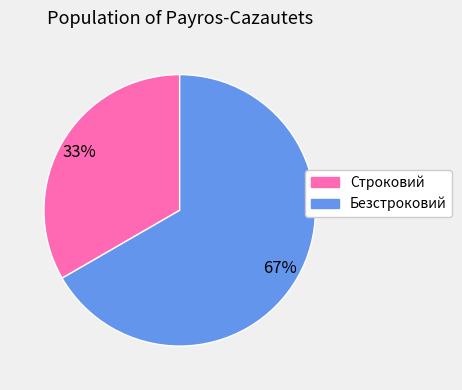

To the nearest percent, what is the combined percentage of Строковий and Безстроковий?

100%